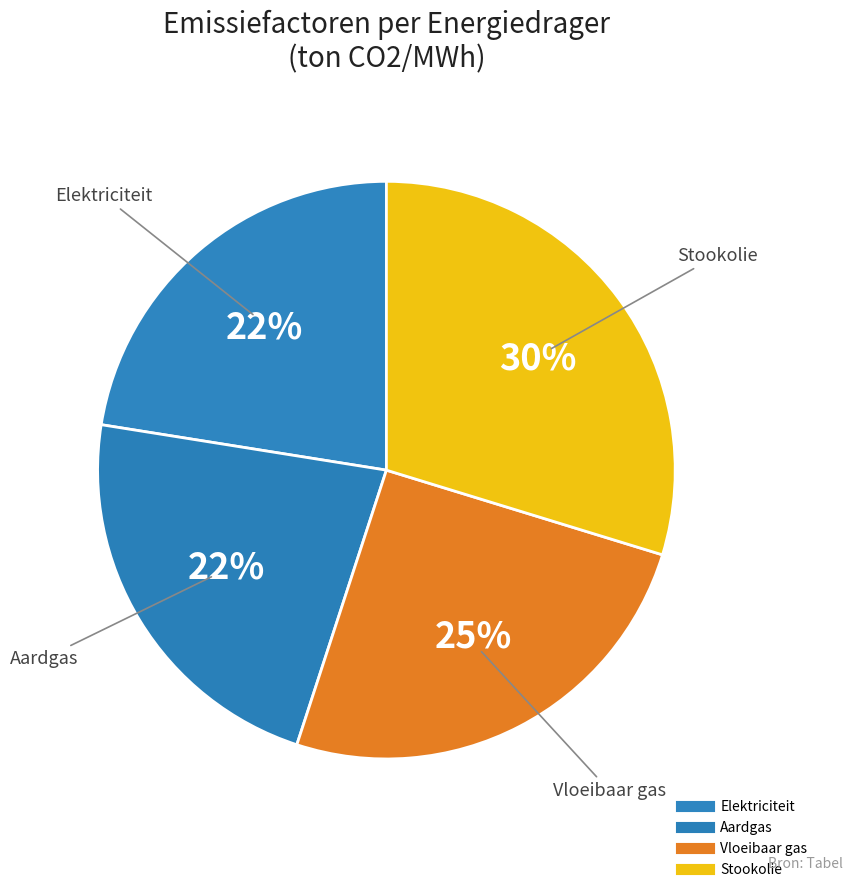

How many segments does this pie chart have?

4